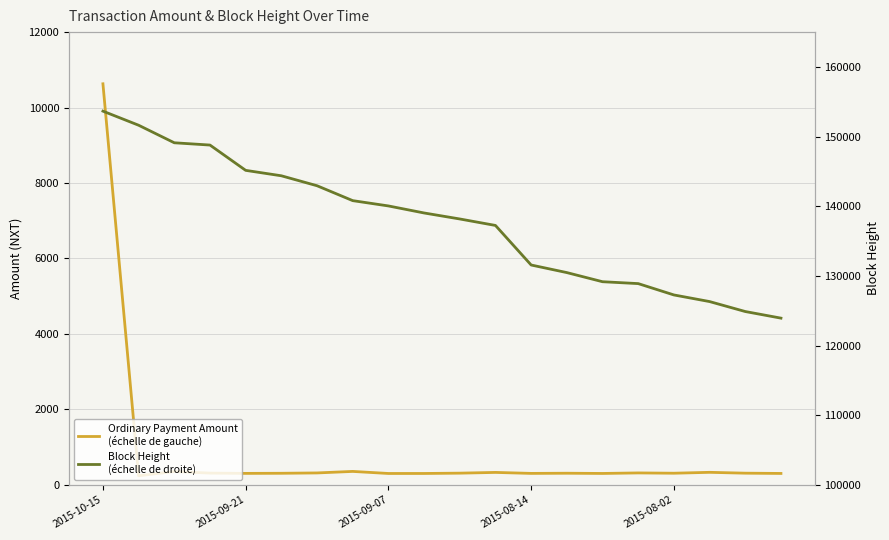

At which category does the chart reach its minimum across all series?

2015-09-21